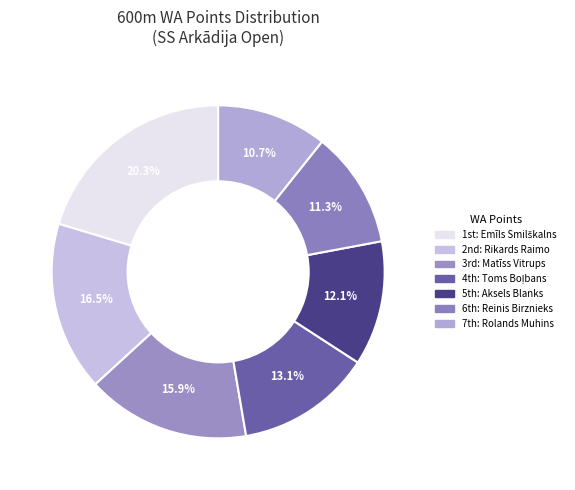

Which slice is the smallest?

Rolands Muhins